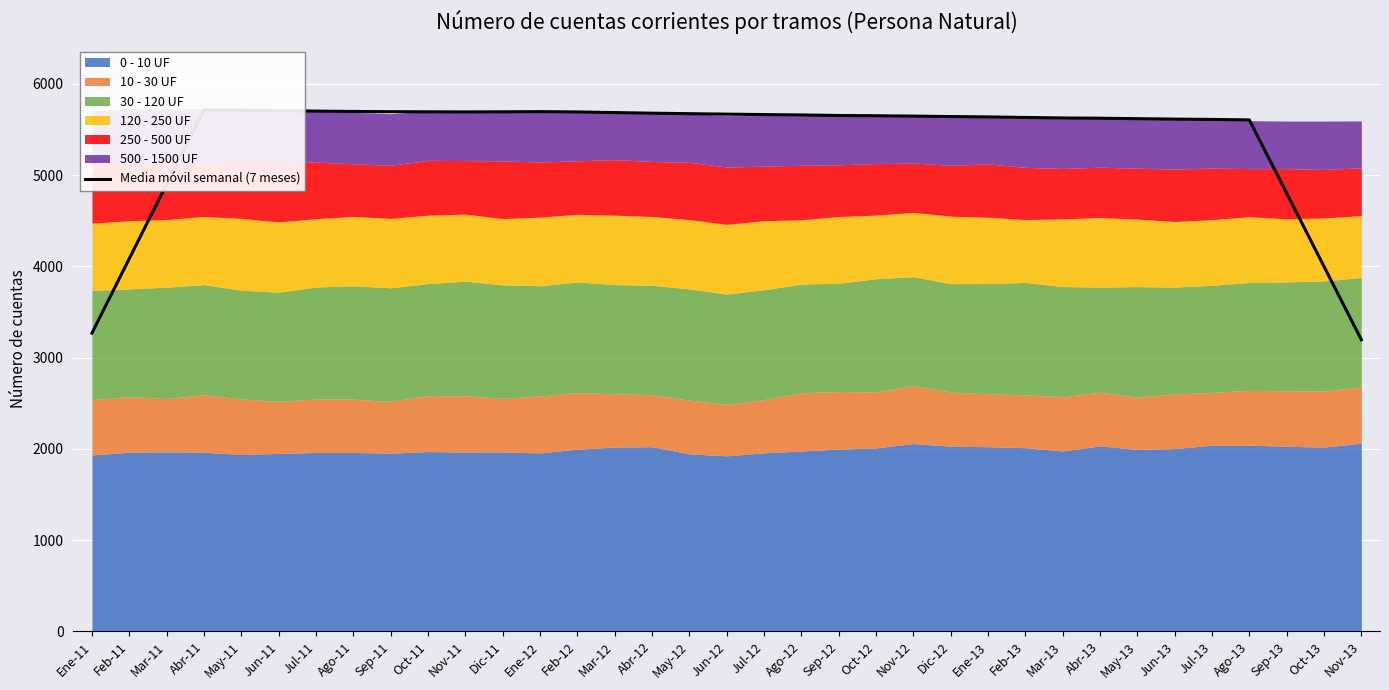

What is the label of the 18th point from the right?

Jun-12